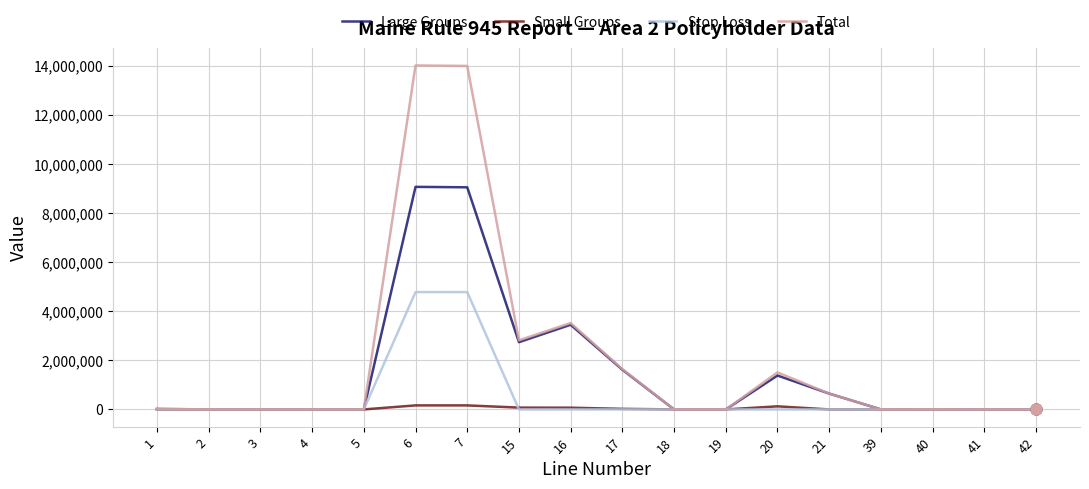

Is the value of Small Groups at 19 greater than the value of Stop Loss at 7?

No